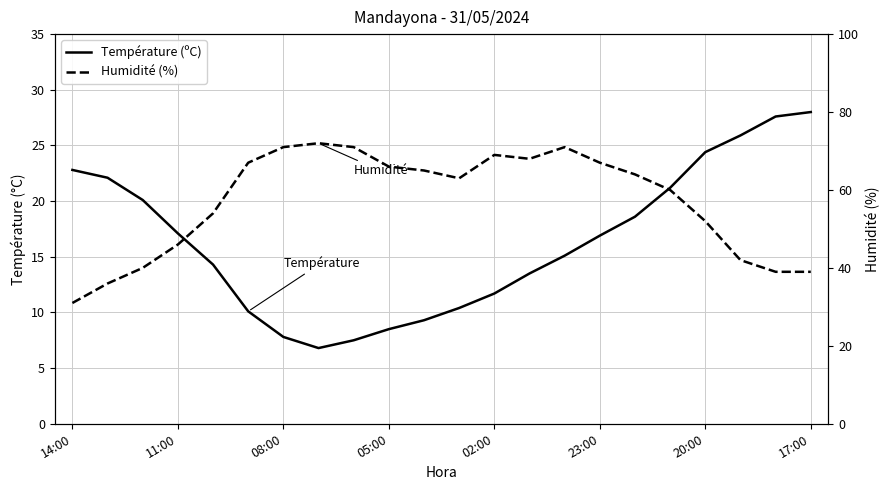

What is the sum of all Humidité (%) values?

1253.0